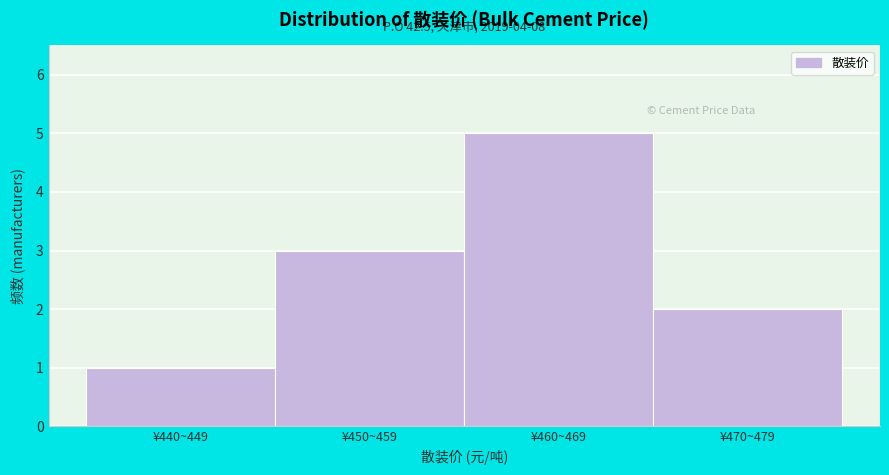

Reading right to left, list all the values displayed in this chart.

2	5	3	1